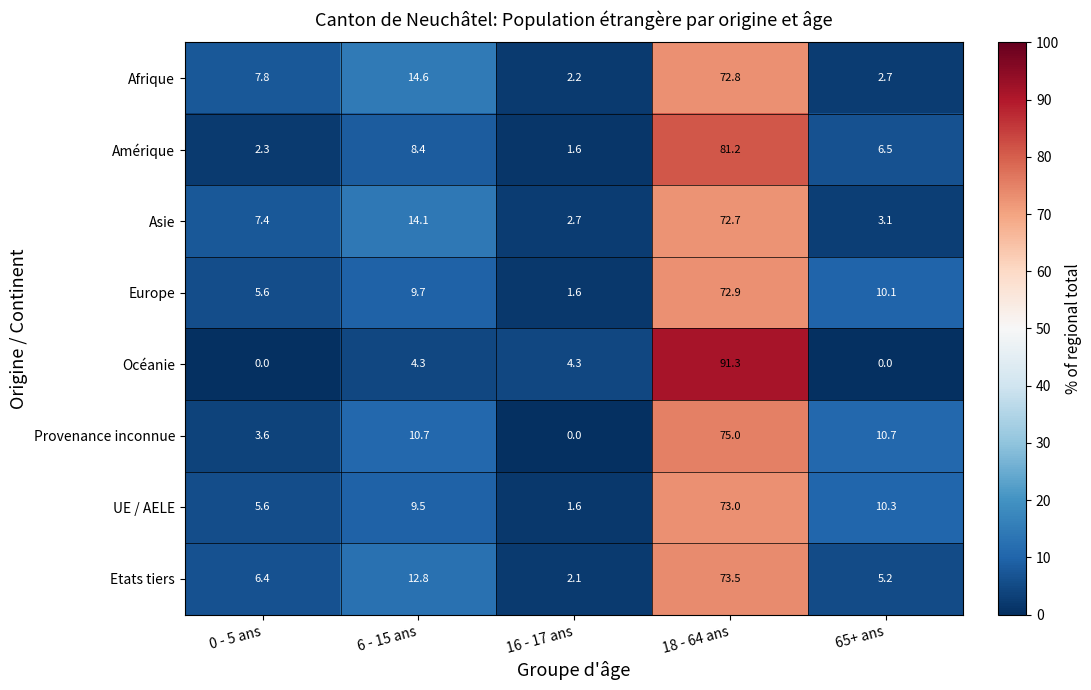

What is the average value of the Etats tiers series?

20.0